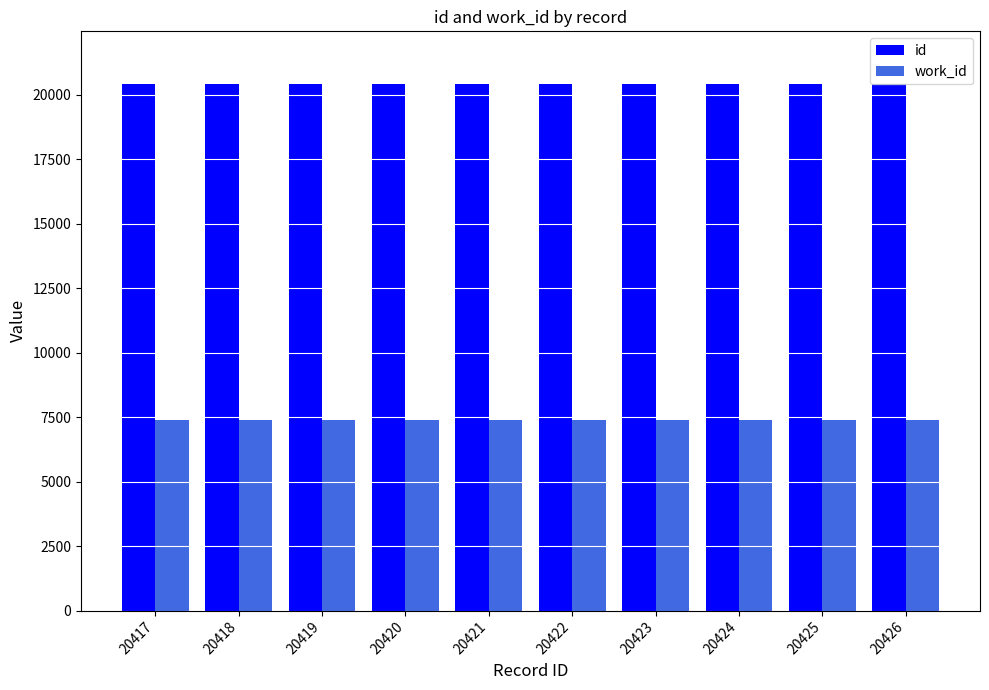

What is the minimum value for work_id?

7400